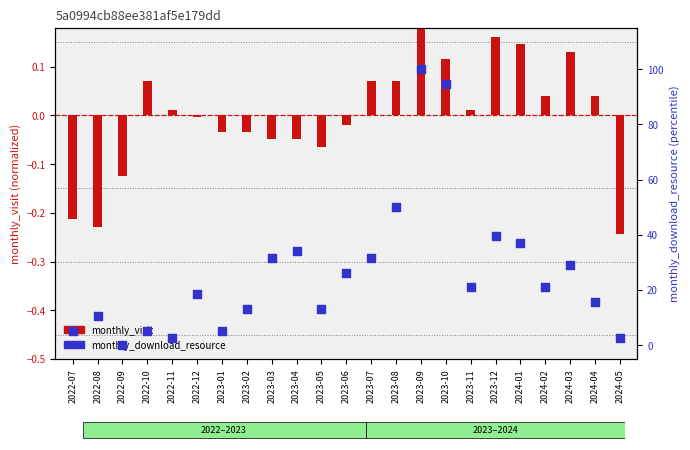

What are all the series names shown in the legend?

monthly_visit, monthly_download_resource